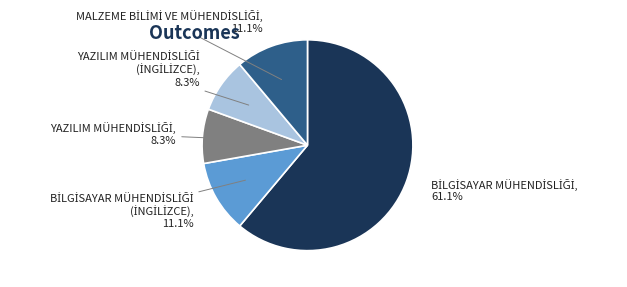

Does any single category account for the majority?

Yes